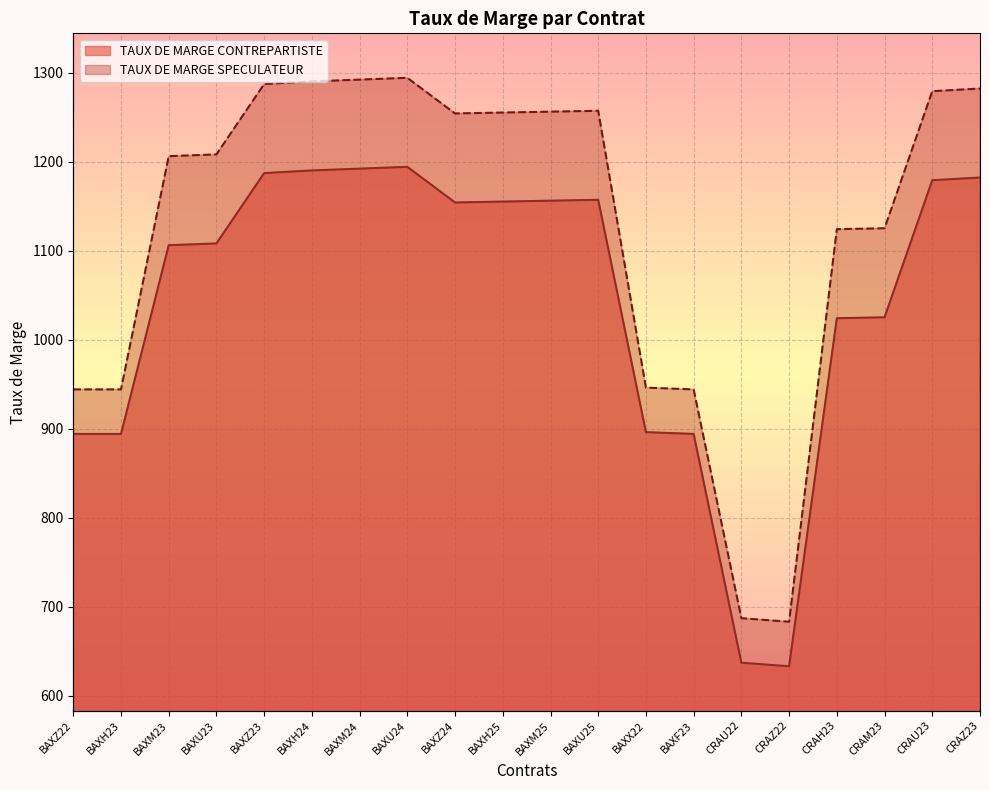

Which series has the largest total across all categories?

TAUX DE MARGE SPECULATEUR